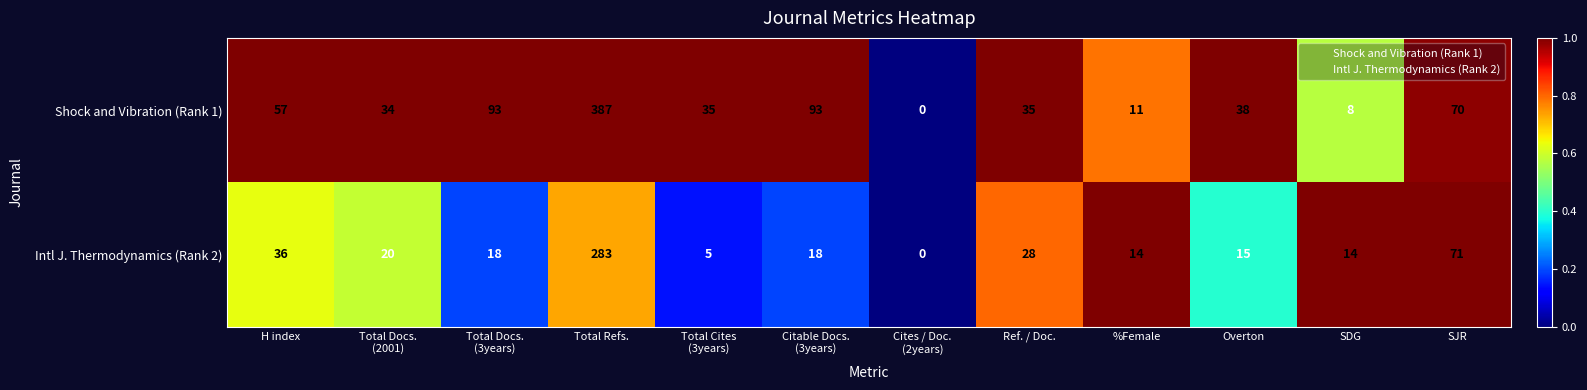

Which series has the largest total across all categories?

Shock and Vibration (Rank 1)